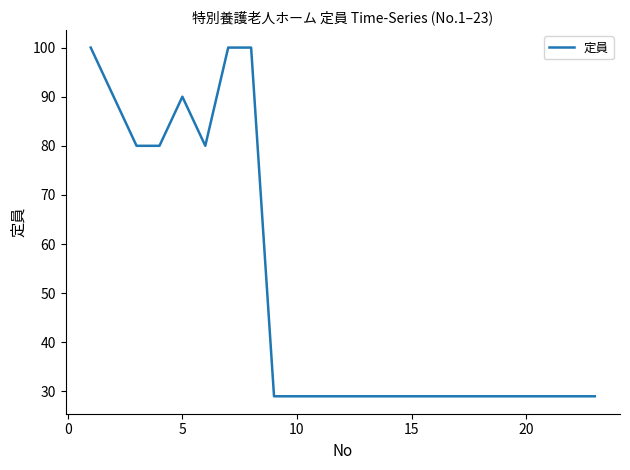

Reading right to left, what are all the values shown in this chart?

29	29	29	29	29	29	29	29	29	29	29	29	29	29	29	100	100	80	90	80	80	90	100